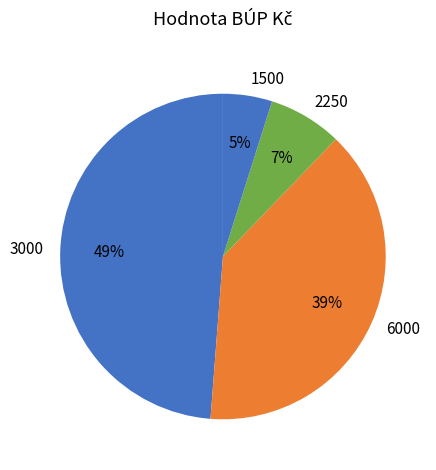

Which category has the smallest portion of the pie?

1500